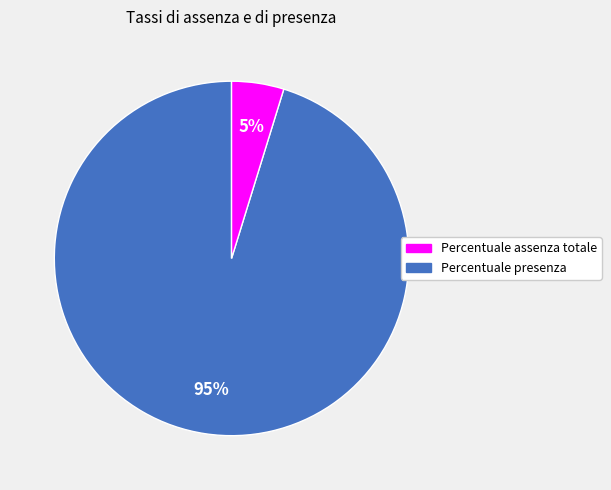

To the nearest percent, what is the average slice percentage?

50%